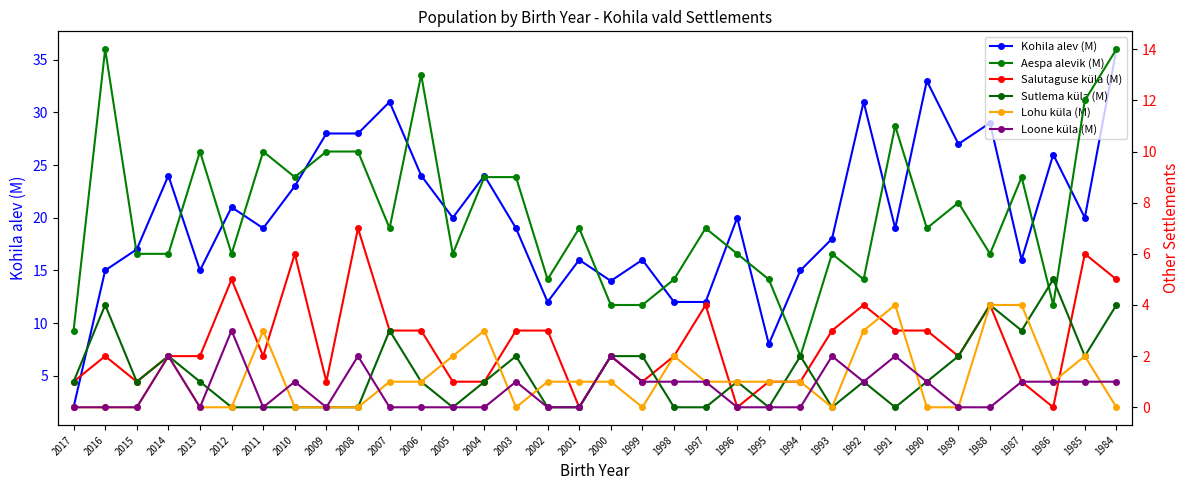

The value of Lohu küla (M) at 1993 is 1. True or false?

False